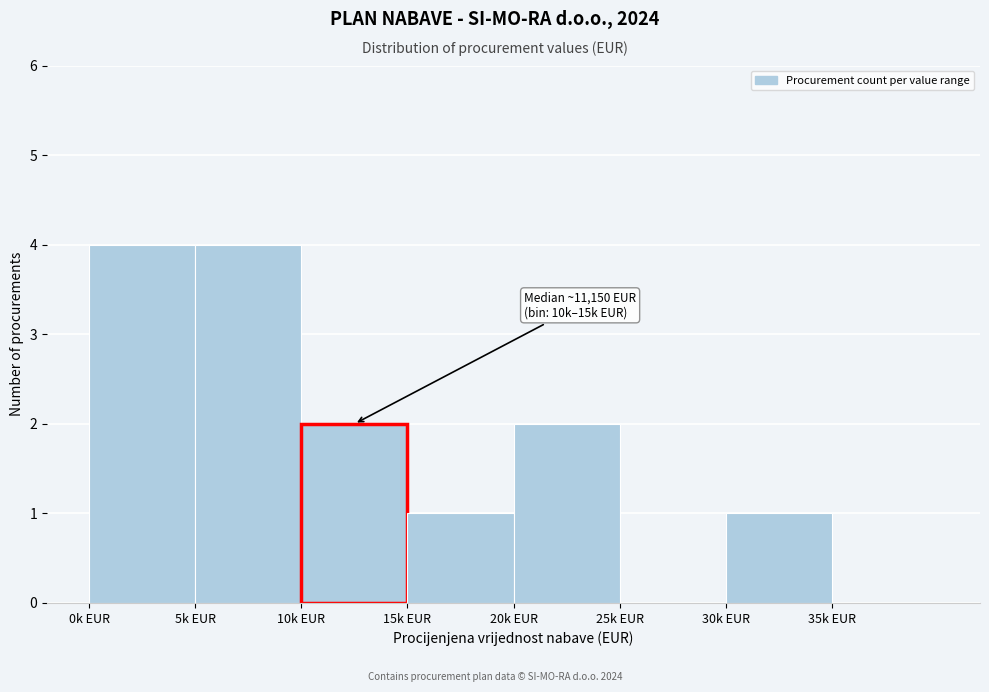

Reading left to right, list all the values displayed in this chart.

0k EUR=4	5k EUR=4	10k EUR=2	15k EUR=1	20k EUR=2	25k EUR=0	30k EUR=1	35k EUR=0